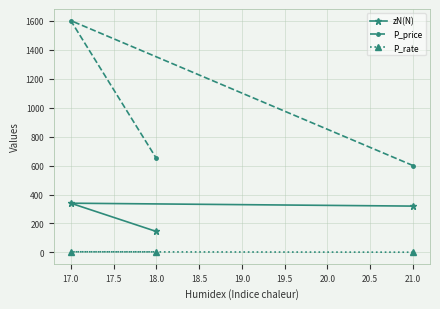

Which series has the largest total across all categories?

P_price